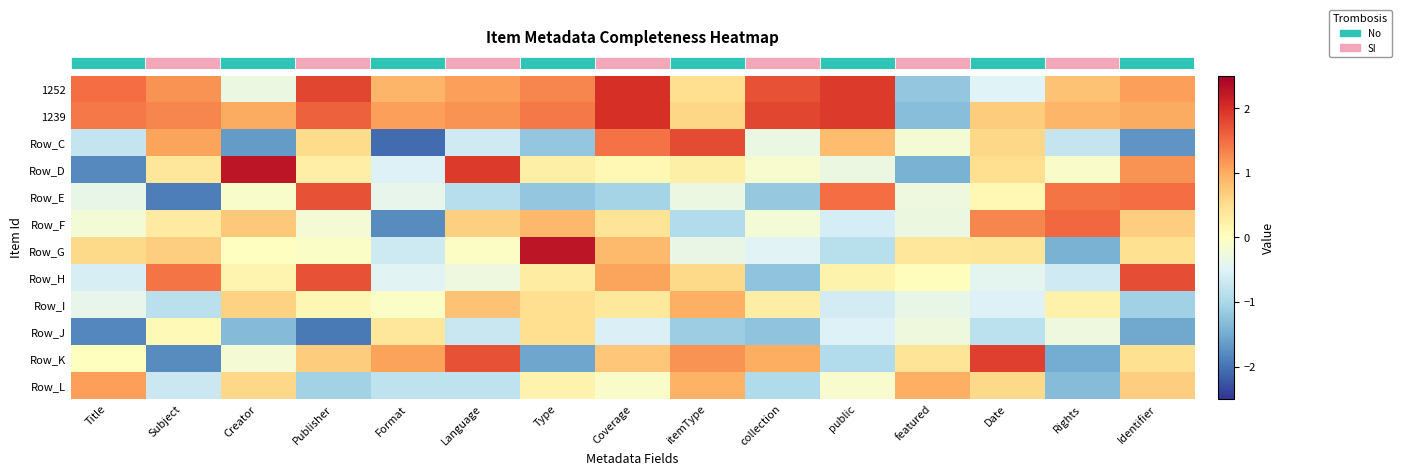

What is the smallest value displayed?

-2.1